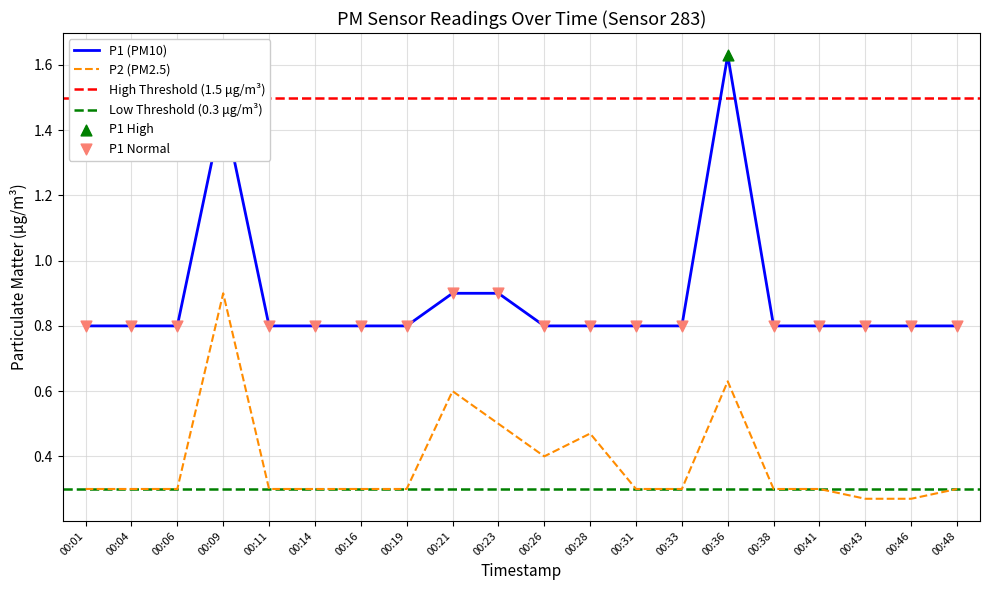

What is the total value across all series at 00:31?

1.1